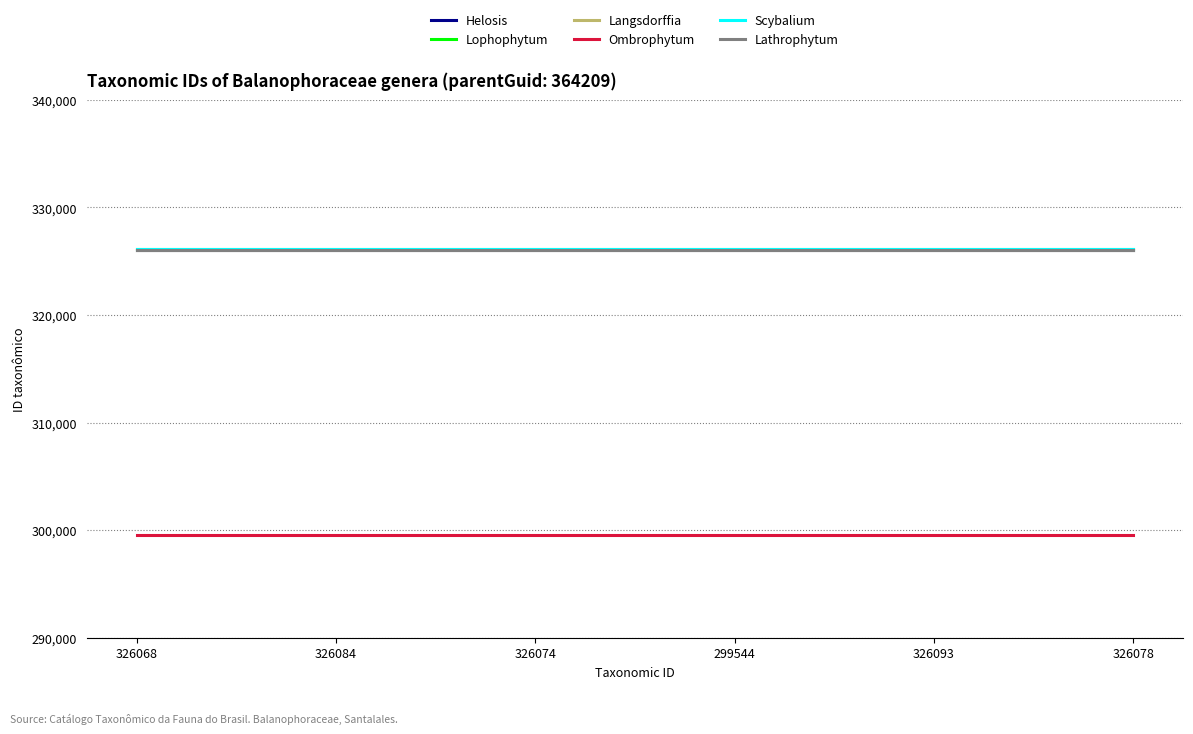

True or false: Ombrophytum and Lathrophytum cross at least once.

False